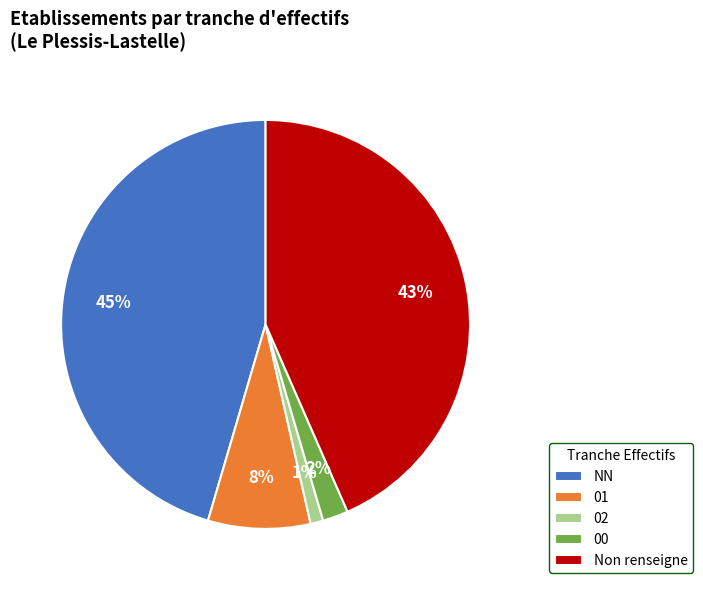

Which category has the biggest portion of the pie?

NN